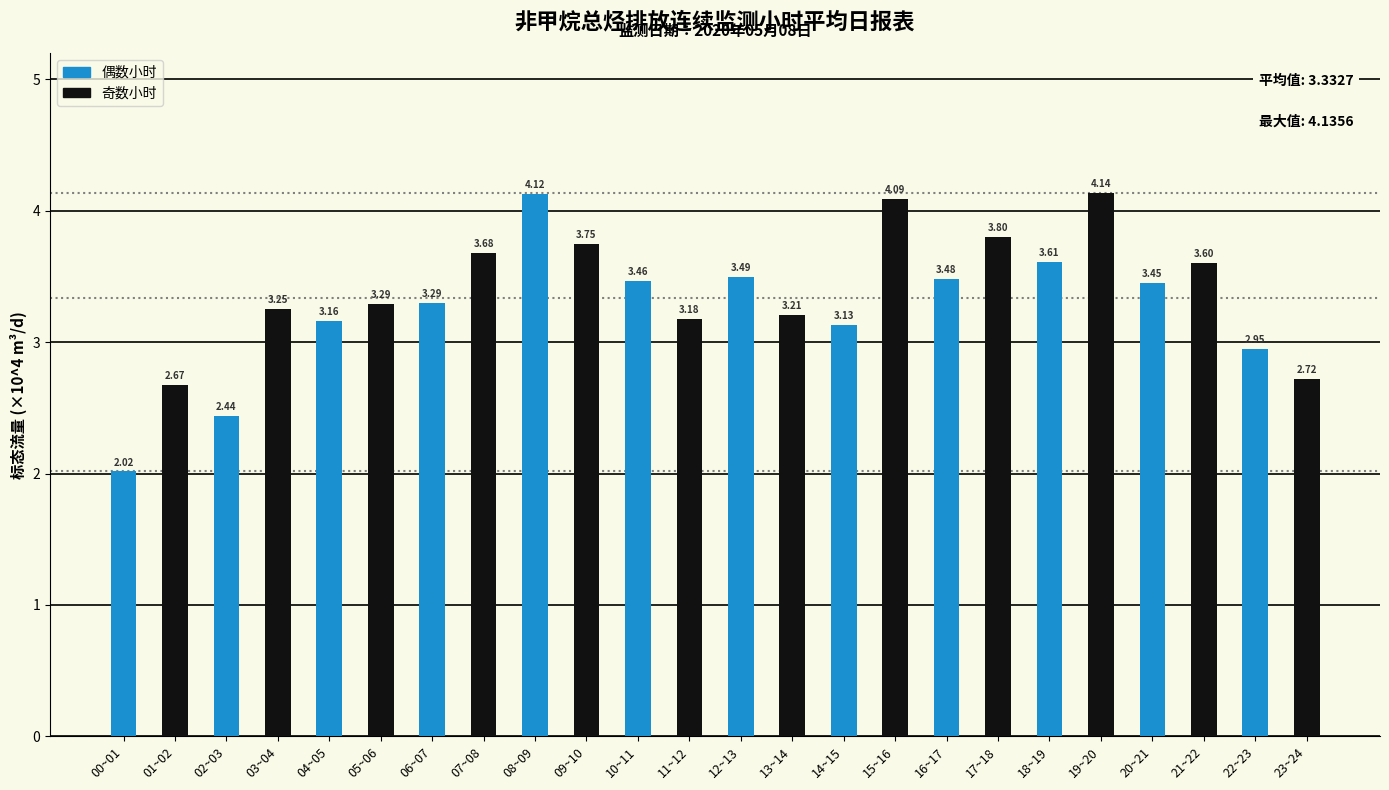

What is the change in value from 06~07 to 14~15?

-0.2